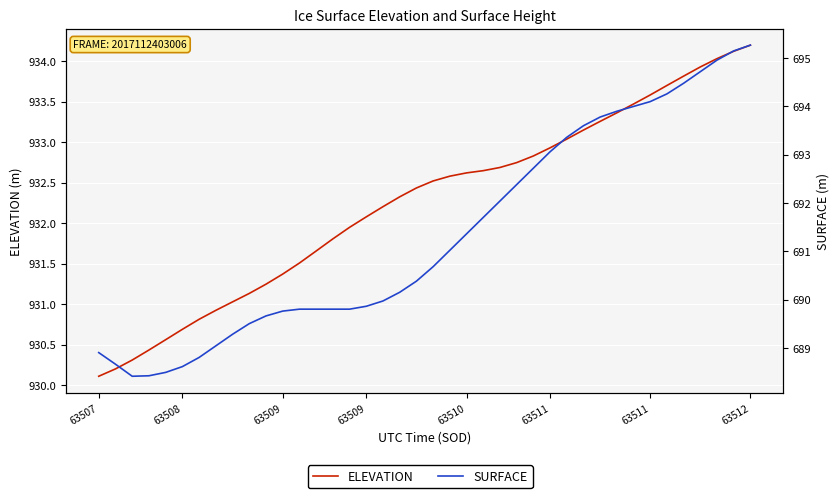

True or false: SURFACE and ELEVATION cross at least once.

False